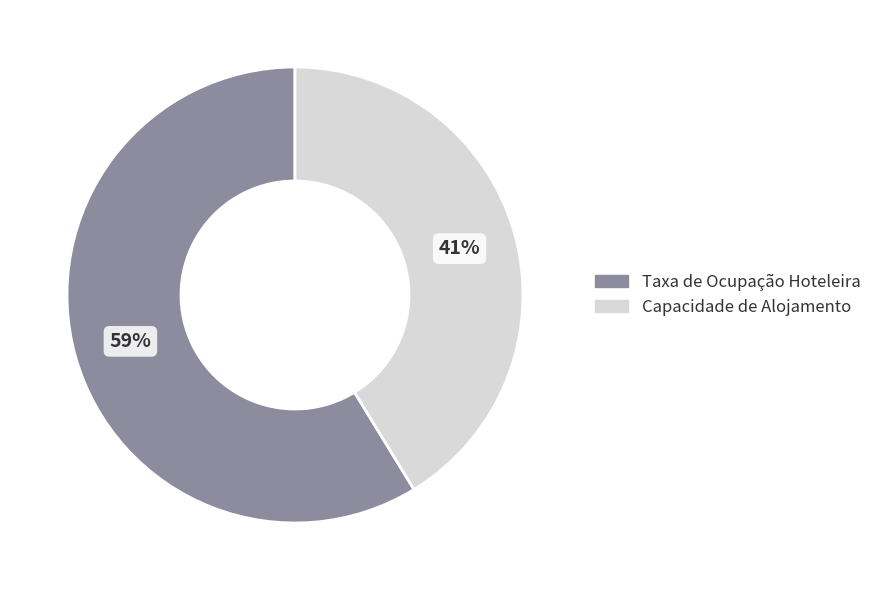

To the nearest percent, what portion does Capacidade de Alojamento represent?

41%